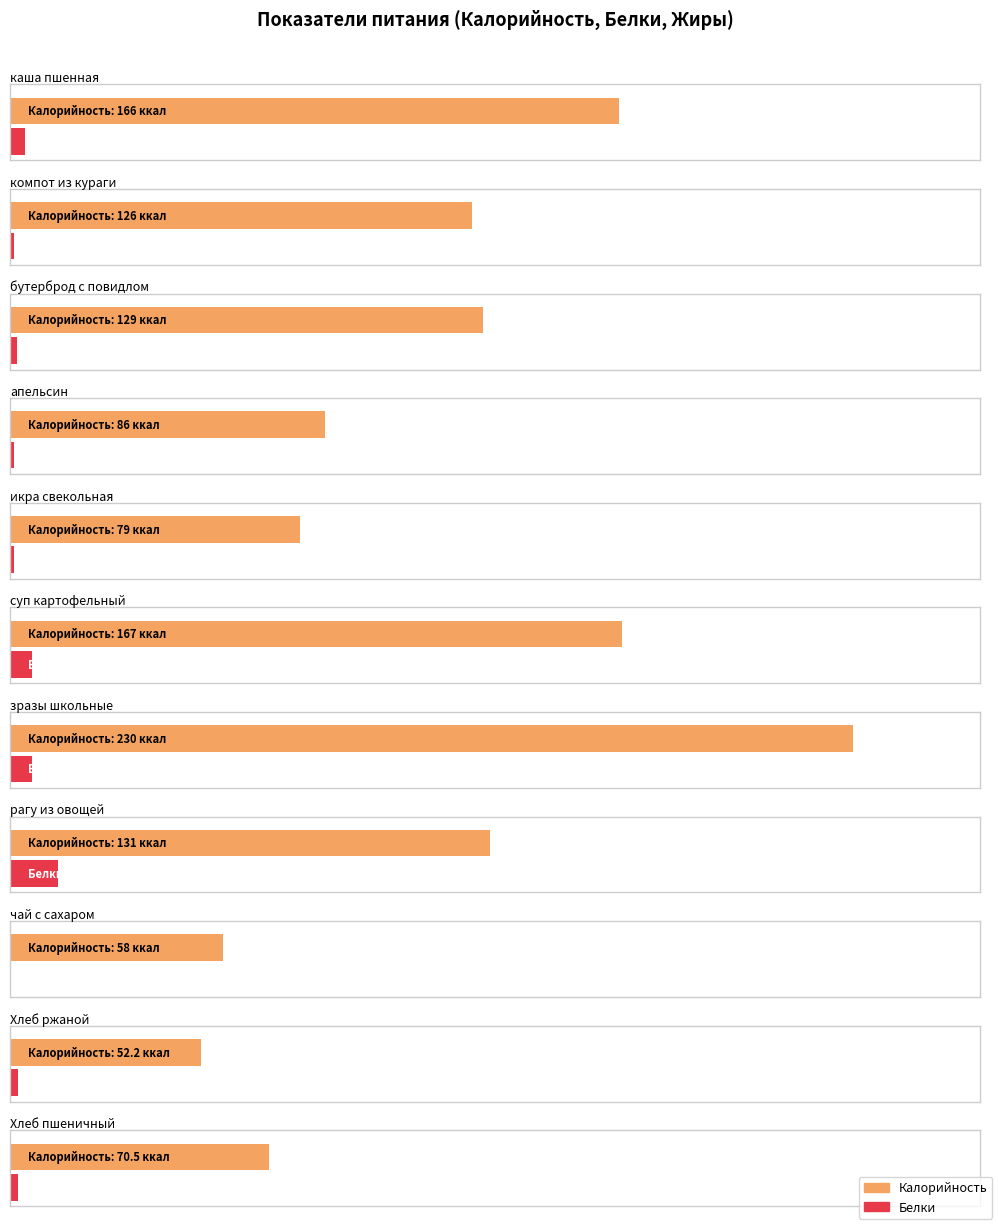

Rank the categories by Белки value from highest to lowest.

рагу из овощей, суп картофельный, зразы школьные, каша пшенная, Хлеб ржаной, Хлеб пшеничный, бутерброд с повидлом, компот из кураги, апельсин, икра свекольная, чай с сахаром